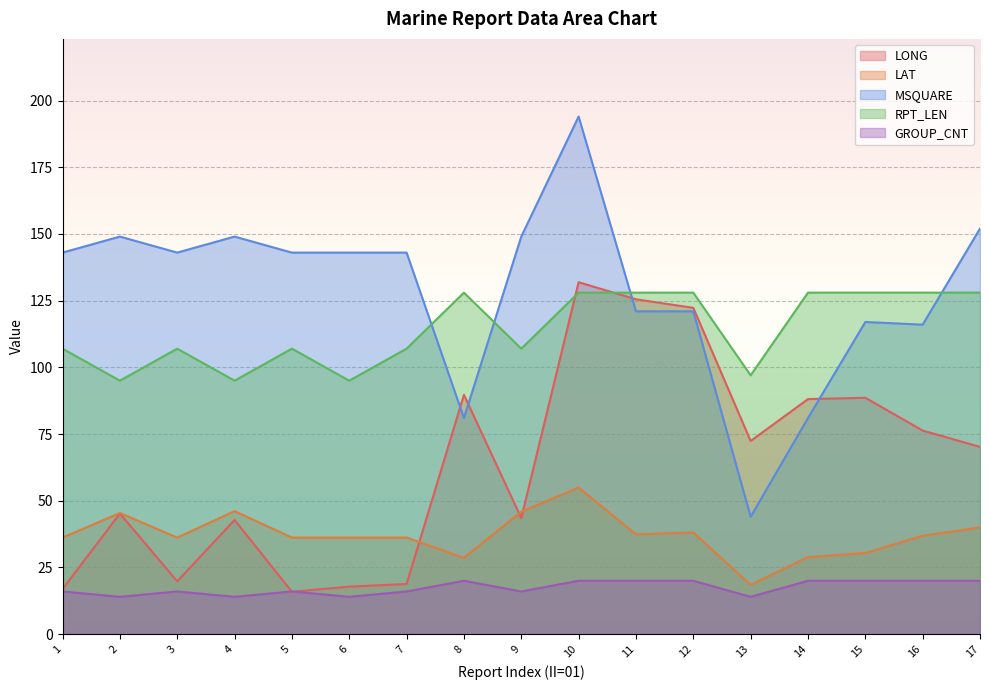

What is the greatest value displayed?

194.0